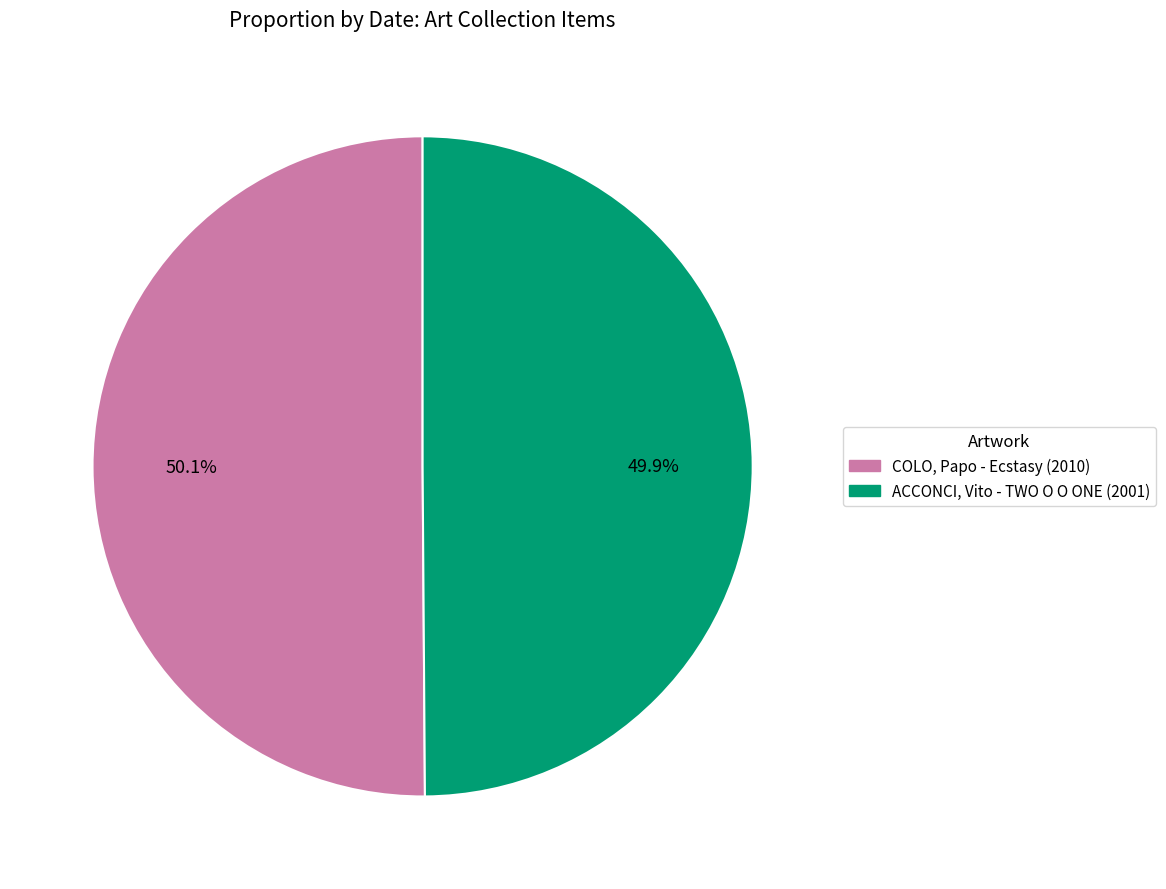

Count the number of slices in the pie.

2